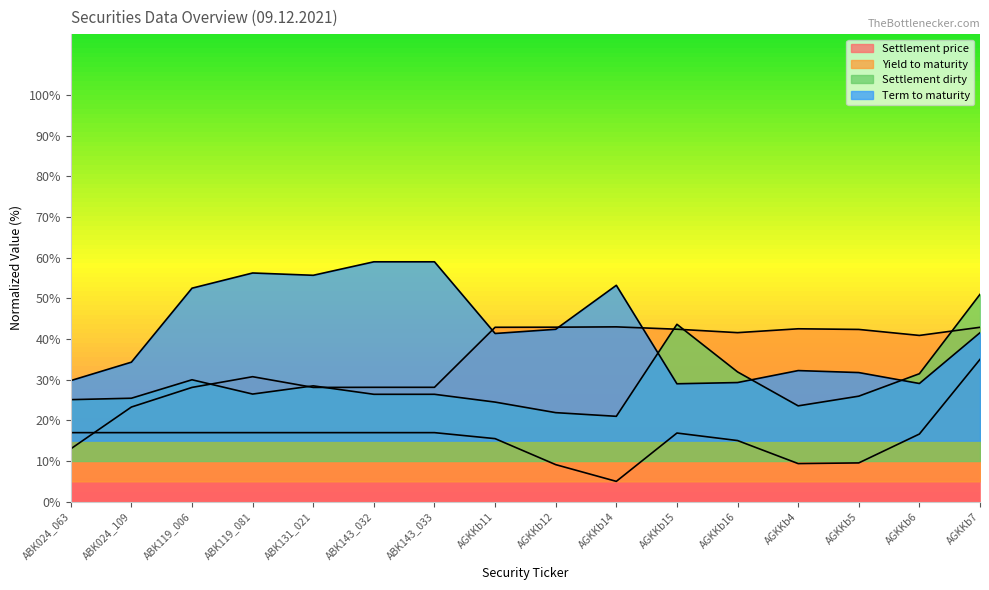

What is the value of the Term to maturity point at the 8th from the left?

41.4